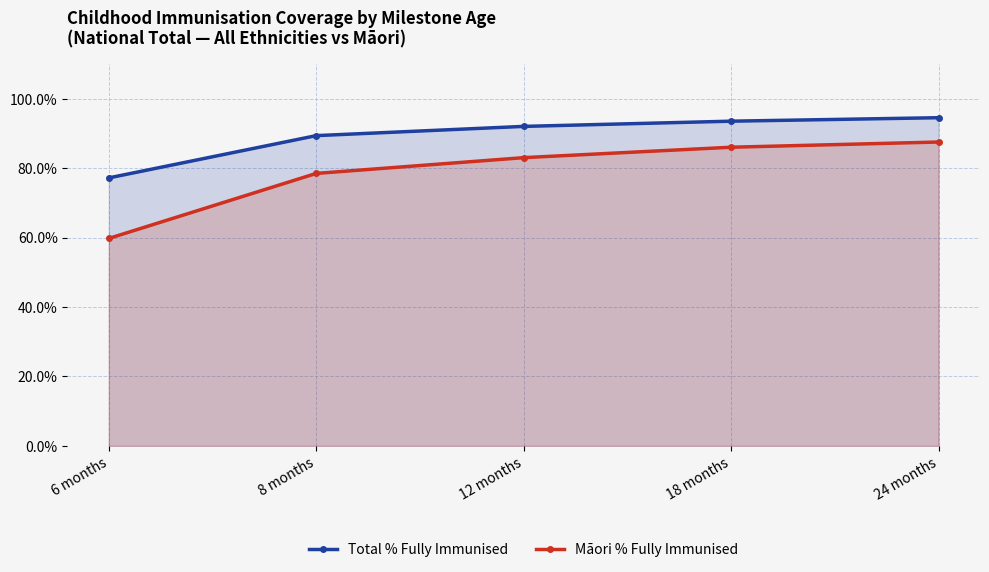

Is it true that Māori % Fully Immunised equals 0.3 at 8 months?

False